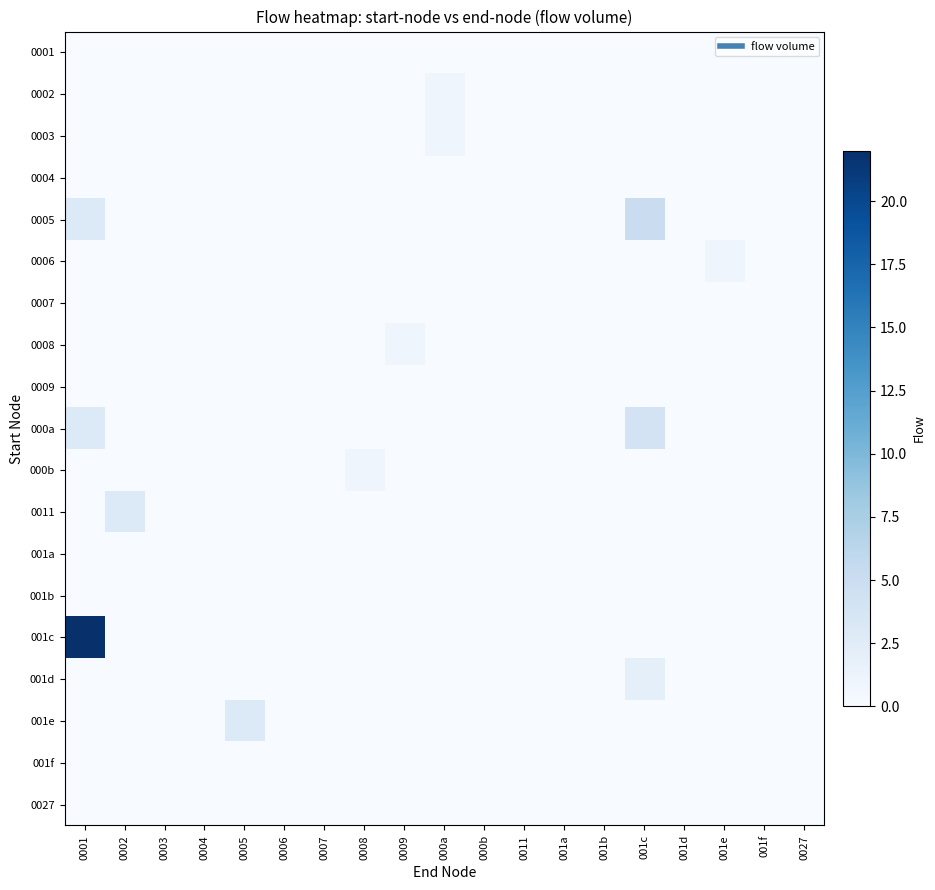

At how many categories does at least one series exceed 4?

2